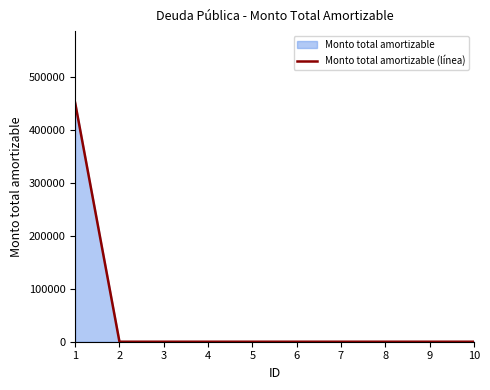

Does the chart have visible grid lines?

No